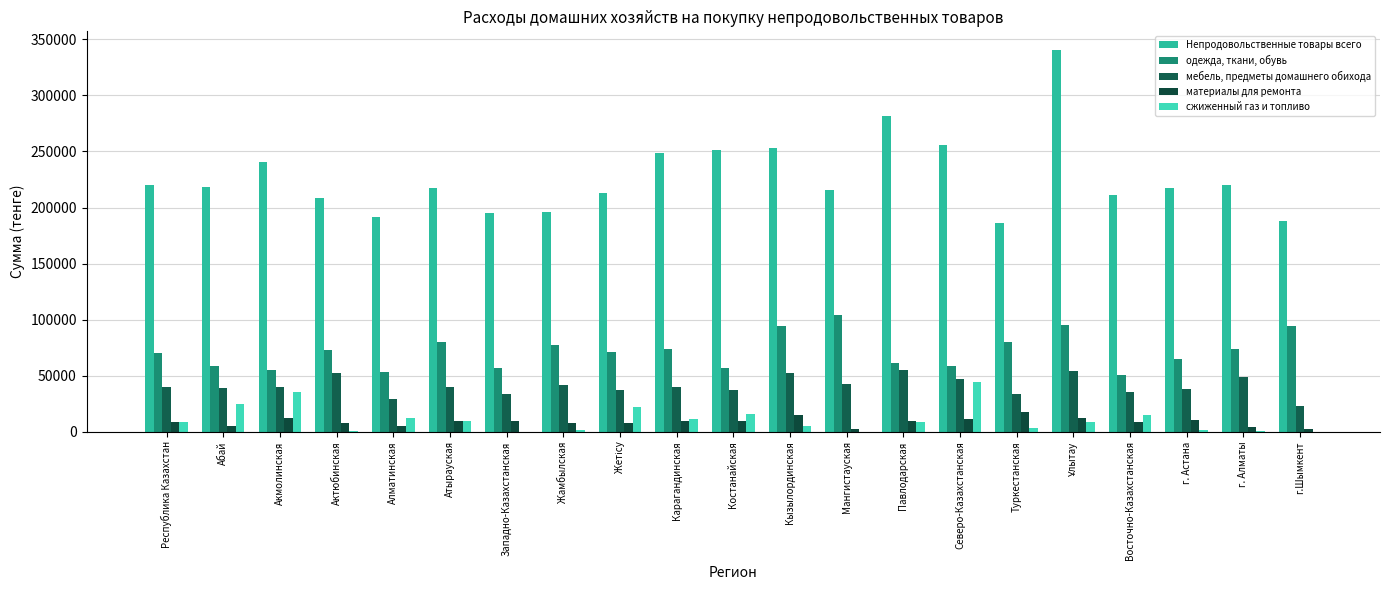

True or false: одежда, ткани, обувь has a value of 75972 at Восточно-Казахстанская.

False